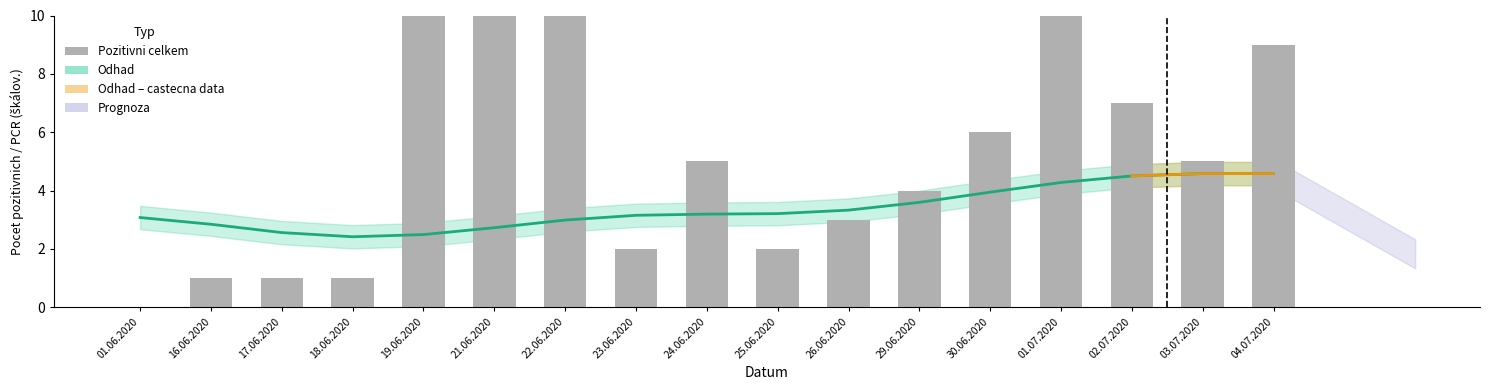

Rank the categories by value from lowest to highest.

01.06.2020, 16.06.2020, 17.06.2020, 18.06.2020, 23.06.2020, 25.06.2020, 26.06.2020, 29.06.2020, 24.06.2020, 03.07.2020, 30.06.2020, 02.07.2020, 04.07.2020, 21.06.2020, 19.06.2020, 01.07.2020, 22.06.2020